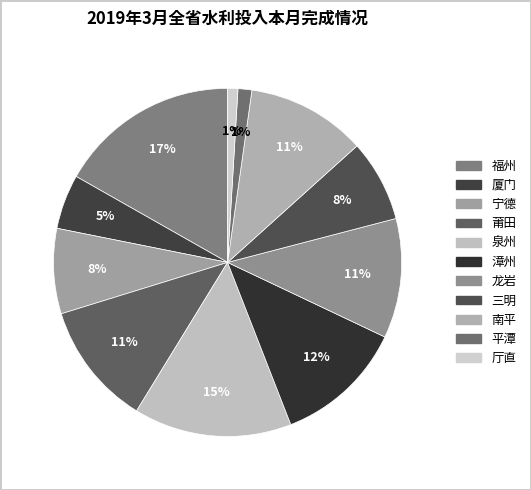

Do 漳州 and 厦门 together represent more than half of the pie?

No